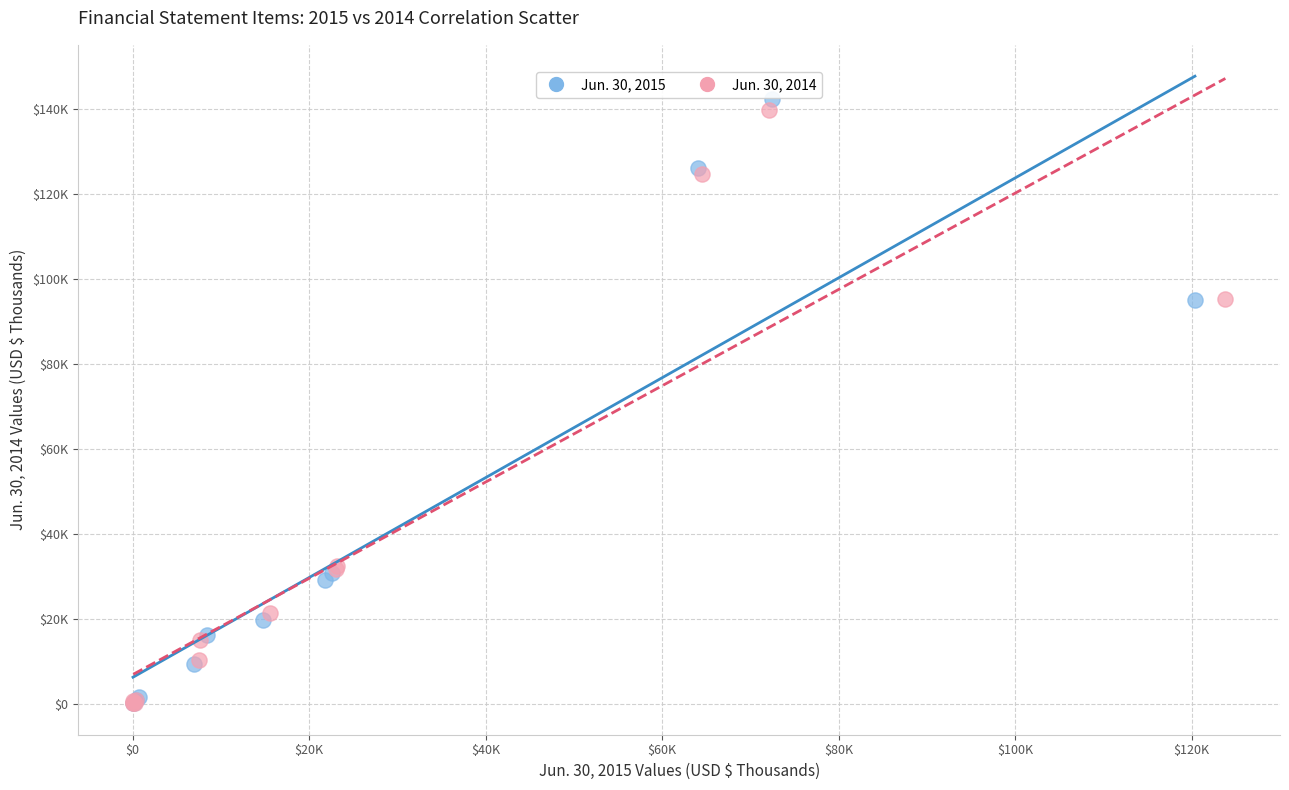

Which series has the widest spread of Y values?

Jun. 30, 2015